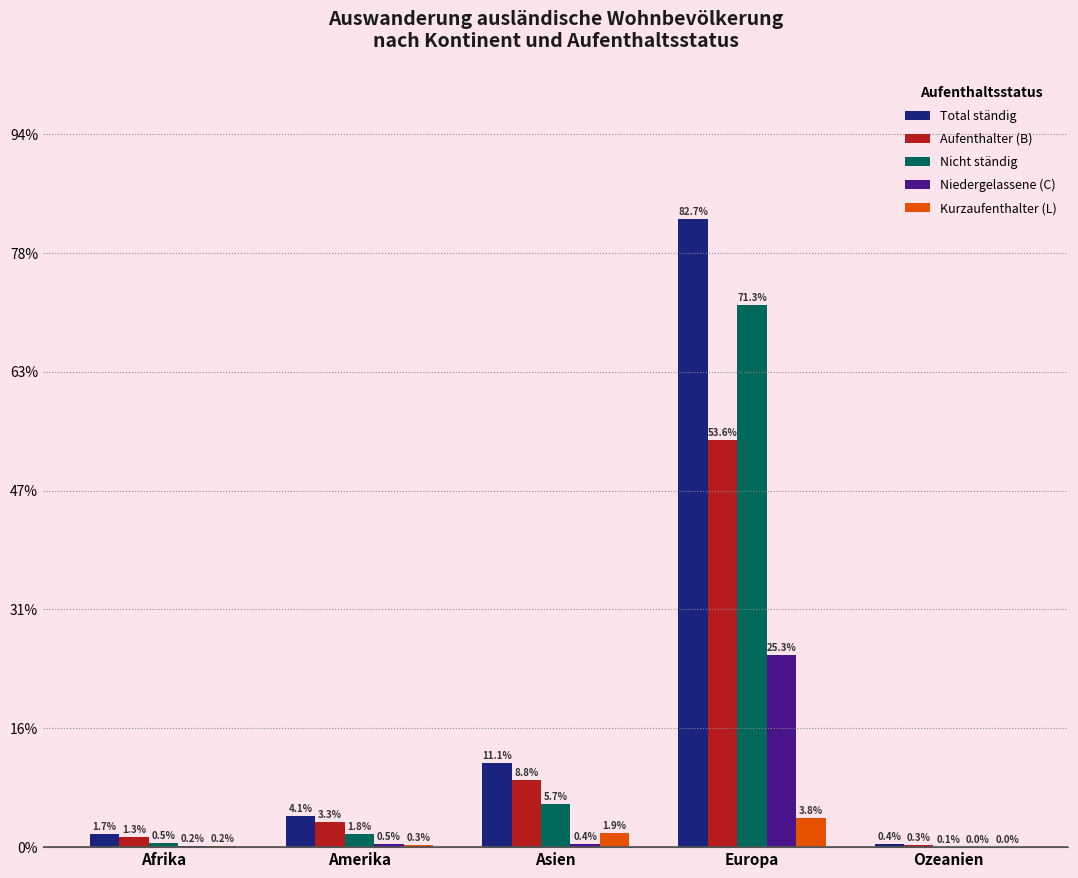

Reading left to right, transcribe all the data shown in this chart.

Total ständig: 108	262	709	5285	23
Aufenthalter (B): 86	212	563	3423	20
Nicht ständig: 32	112	362	4558	5
Niedergelassene (C): 12	30	27	1618	2
Kurzaufenthalter (L): 10	20	119	244	1